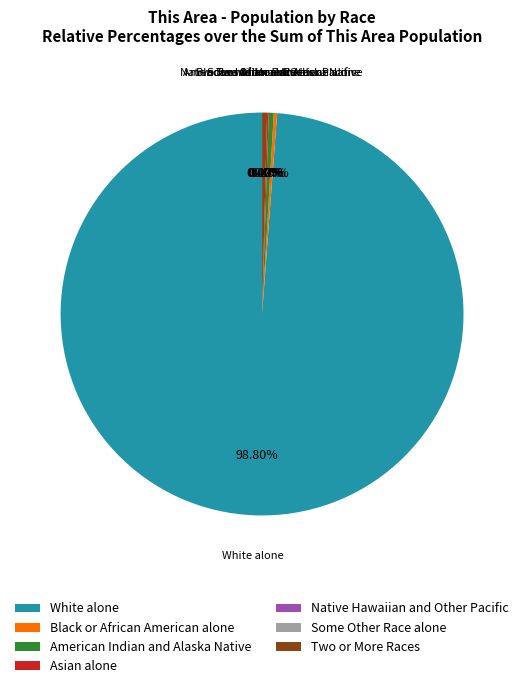

Rank the categories by value from lowest to highest.

Native Hawaiian and Other Pacific, Some Other Race alone, Asian alone, Black or African American alone, American Indian and Alaska Native, Two or More Races, White alone